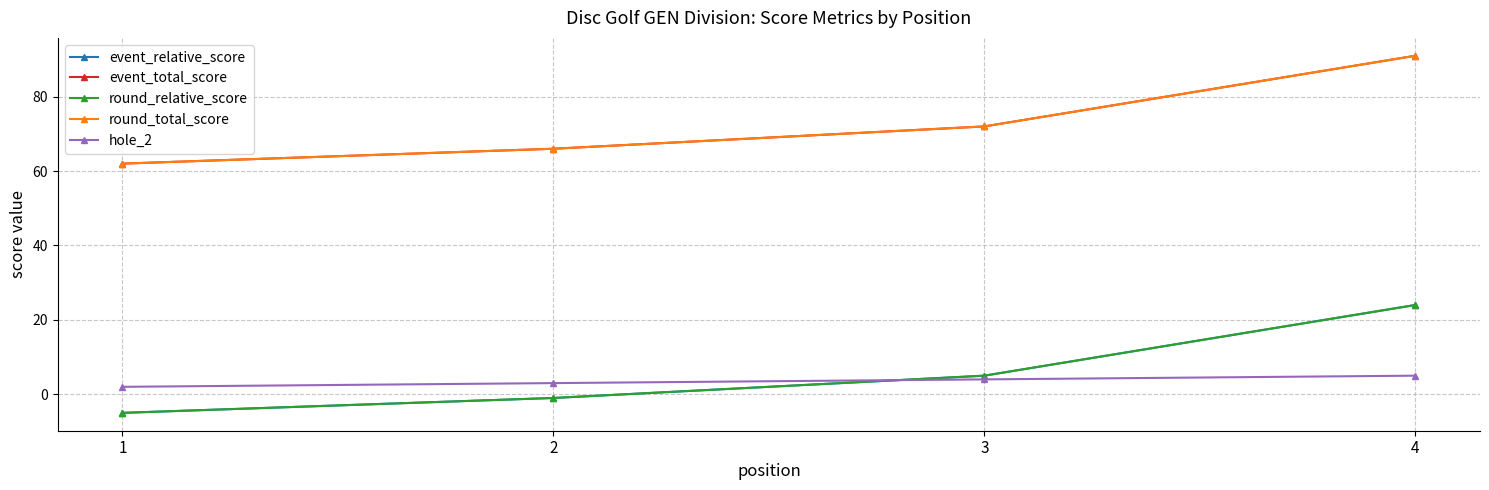

Does the chart have visible grid lines?

Yes